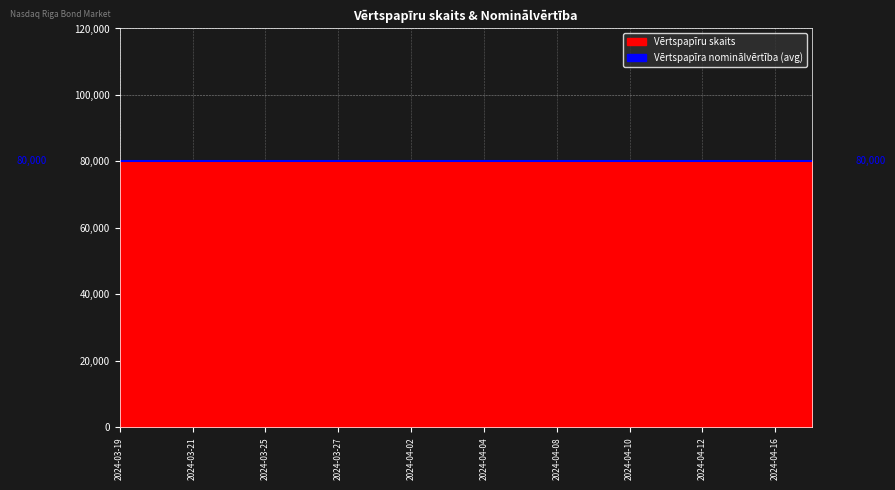

How many lines are shown in the chart?

2